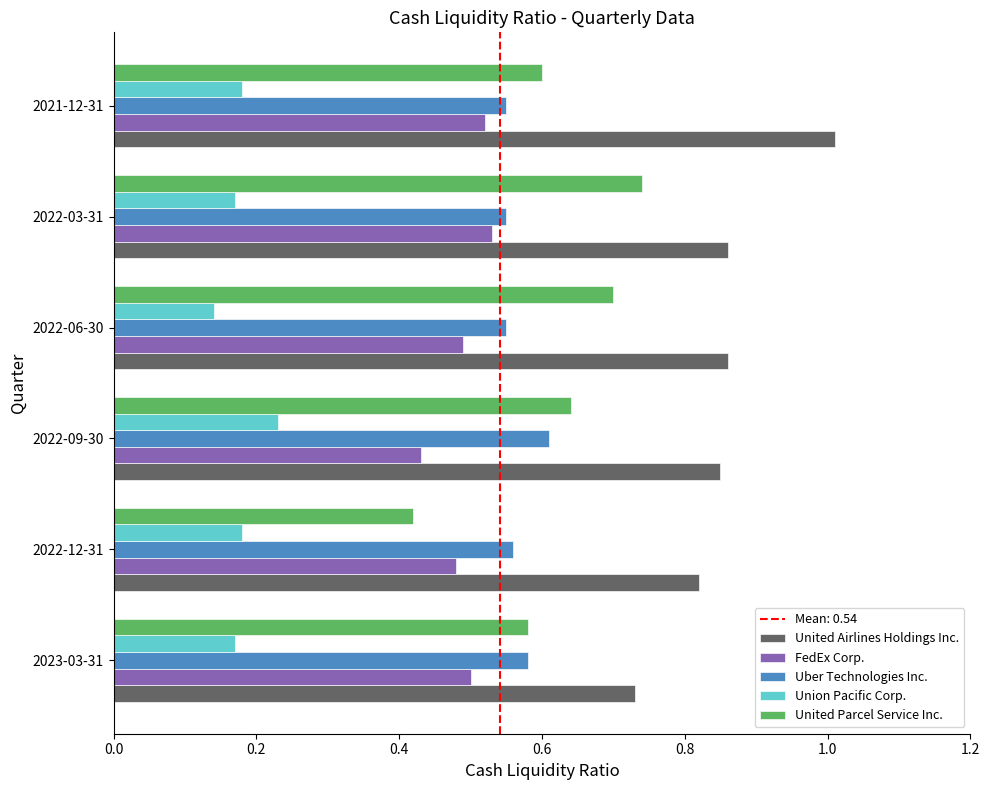

Which series has the largest range (max minus min)?

United Parcel Service Inc.